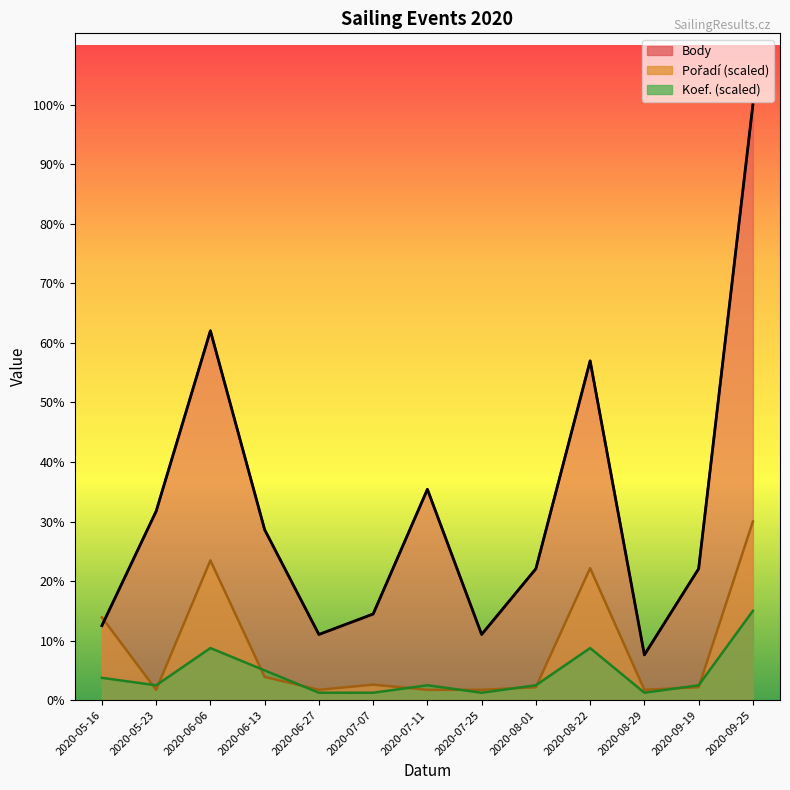

Reading right to left, what are all the values shown in this chart?

3643	804	277	2076	804	402	1290	527	402	1043	2260	1156	456